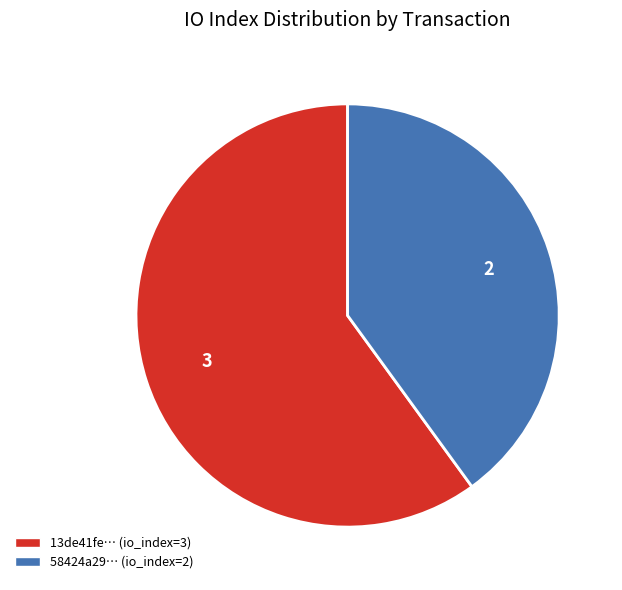

Is there a majority slice in this chart?

Yes